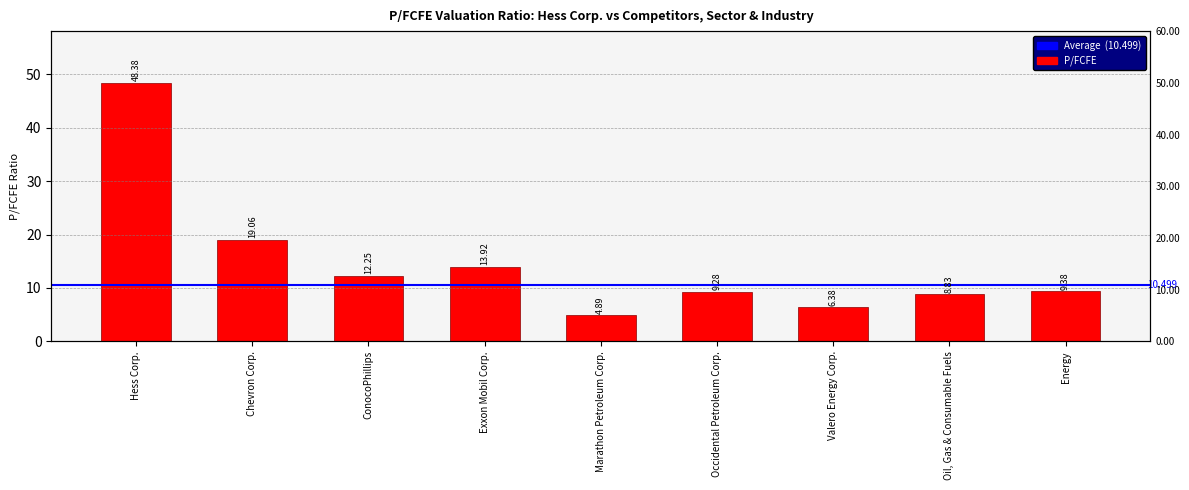

What is the label of the 8th bar from the left?

Oil, Gas & Consumable Fuels